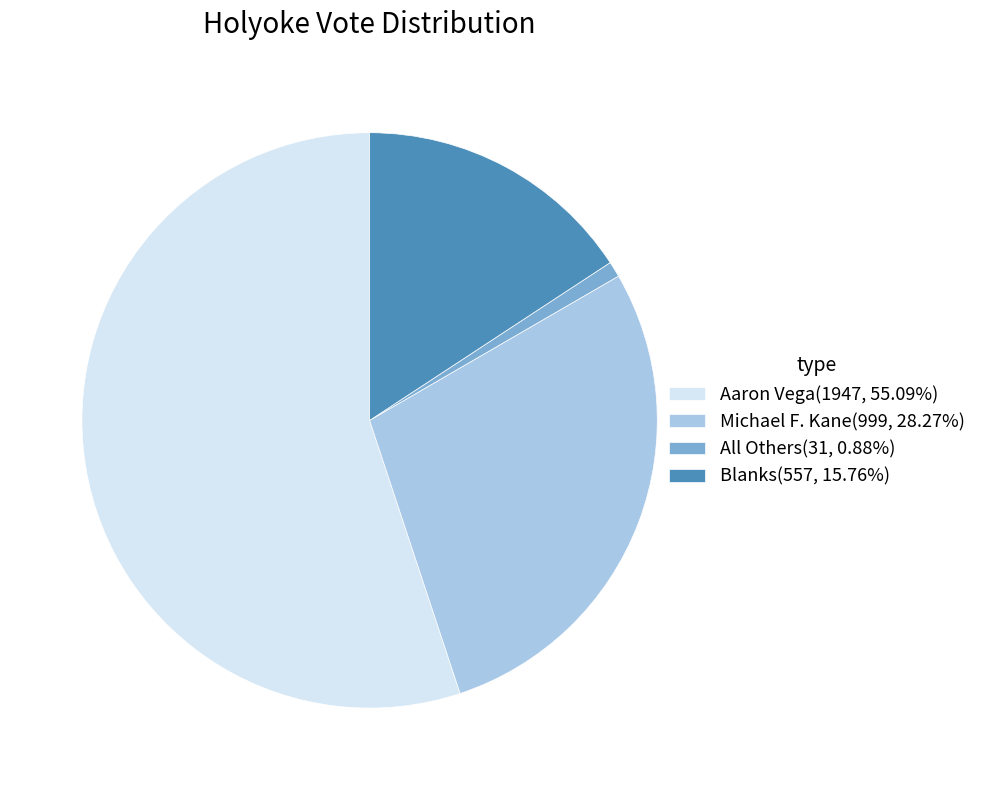

What is the ratio of the value at Michael F. Kane to the value at Blanks?

1.8